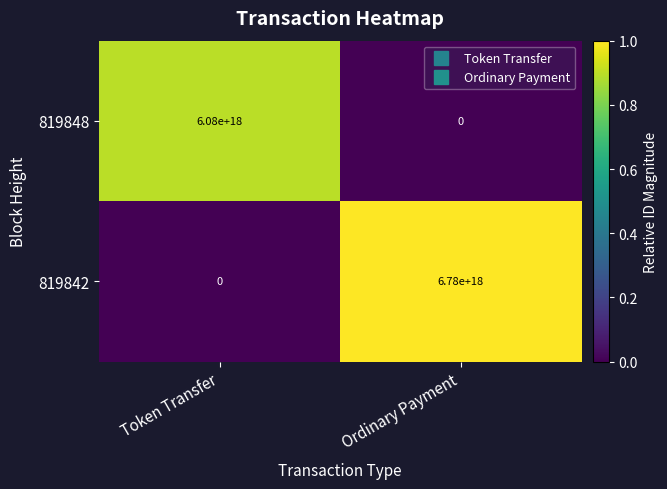

Which label corresponds to the largest value in the chart?

Ordinary Payment